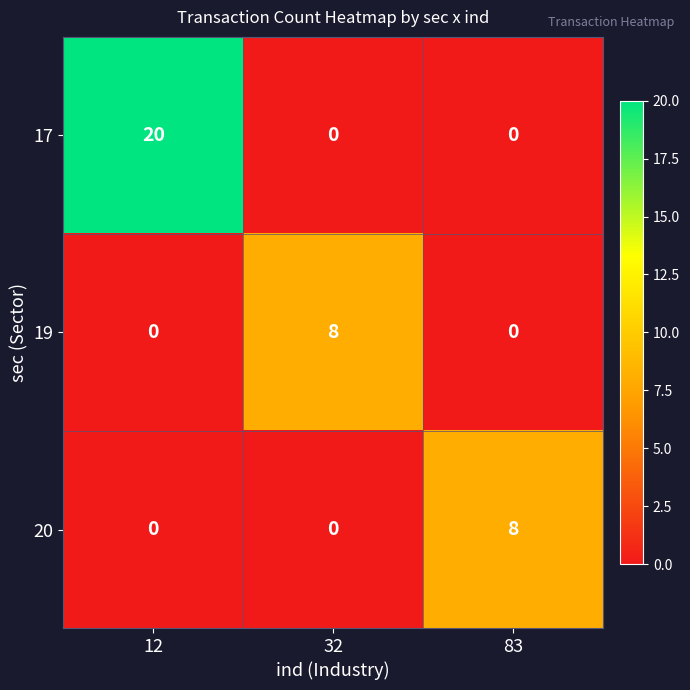

How many 20 values are between 0 and 8?

3